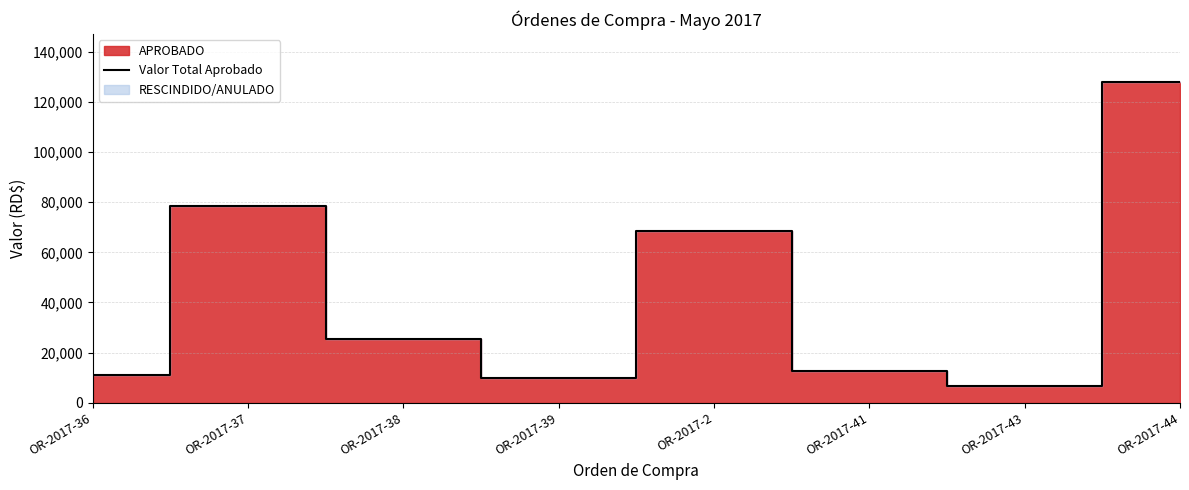

True or false: the data shows 78443.4 at OR-2017-37.

True